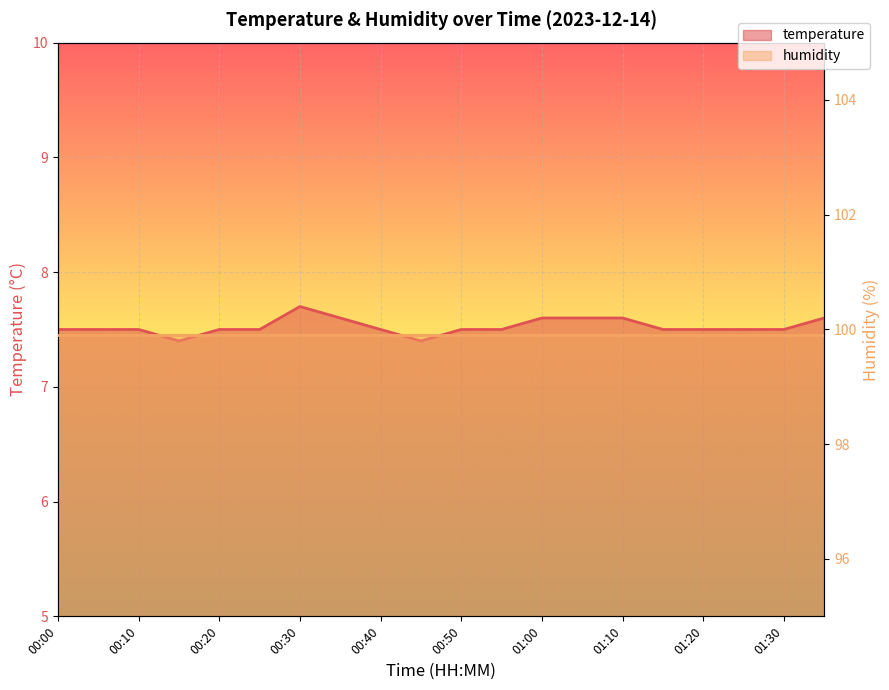

Reading left to right, transcribe all the data shown in this chart.

00:00=7.5	00:05=7.5	00:10=7.5	00:15=7.4	00:20=7.5	00:25=7.5	00:30=7.7	00:35=7.6	00:40=7.5	00:45=7.4	00:50=7.5	00:55=7.5	01:00=7.6	01:05=7.6	01:10=7.6	01:15=7.5	01:20=7.5	01:25=7.5	01:30=7.5	01:35=7.6